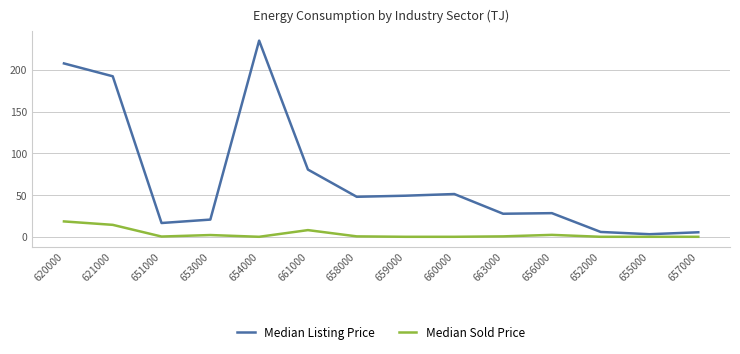

Does the chart display data point markers on the line(s)?

No